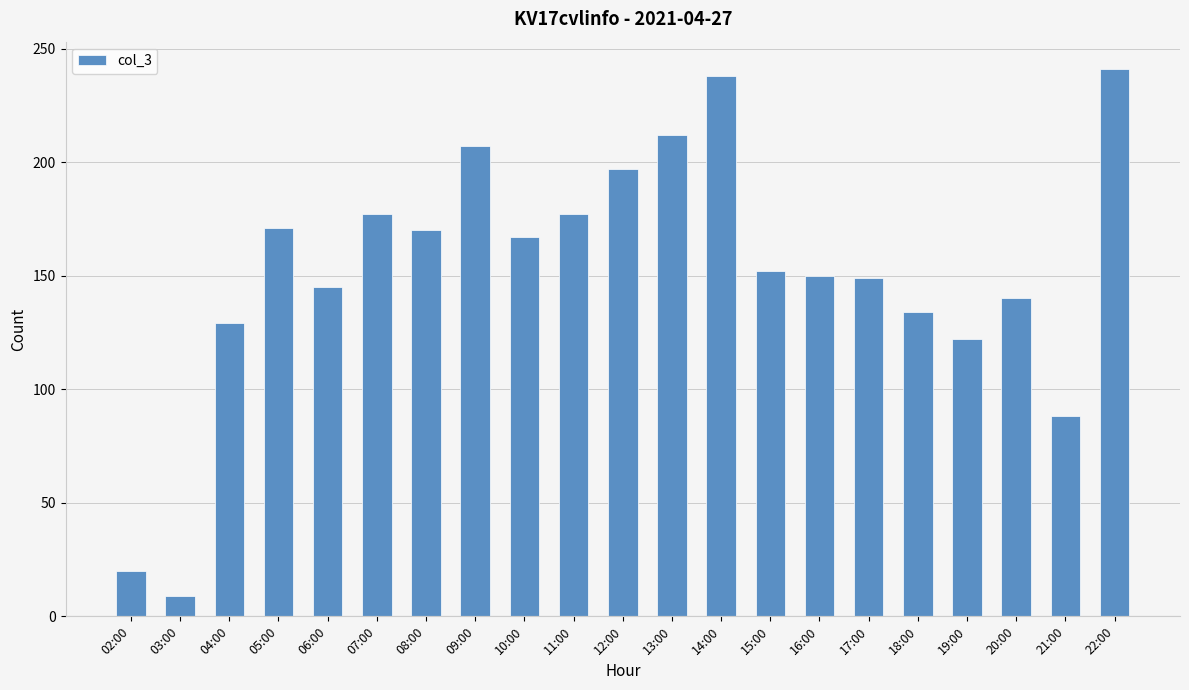

What is the ratio of the value at 20:00 to the value at 16:00?

0.9